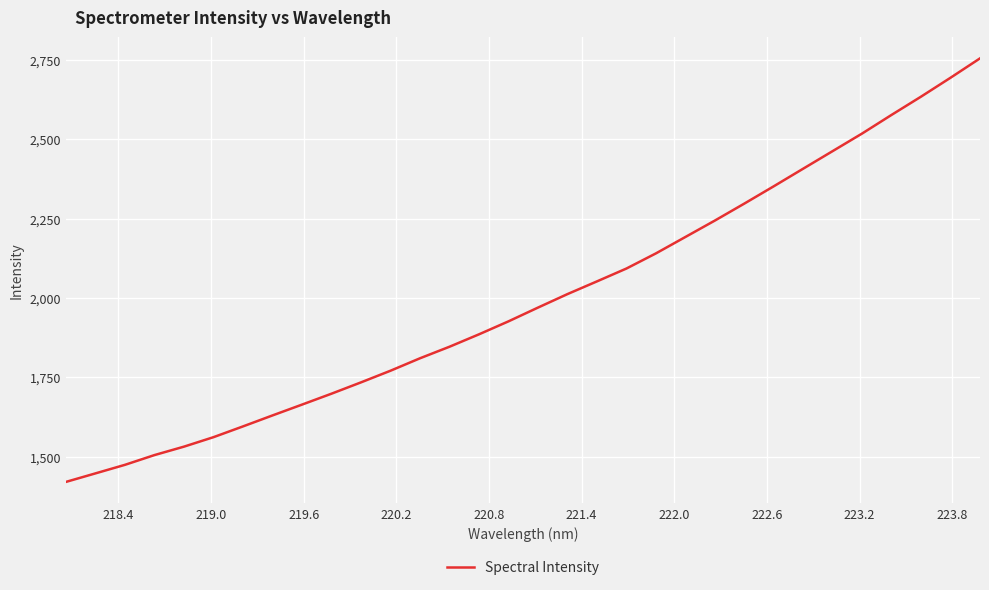

What is the minimum value shown in the chart?

1420.9